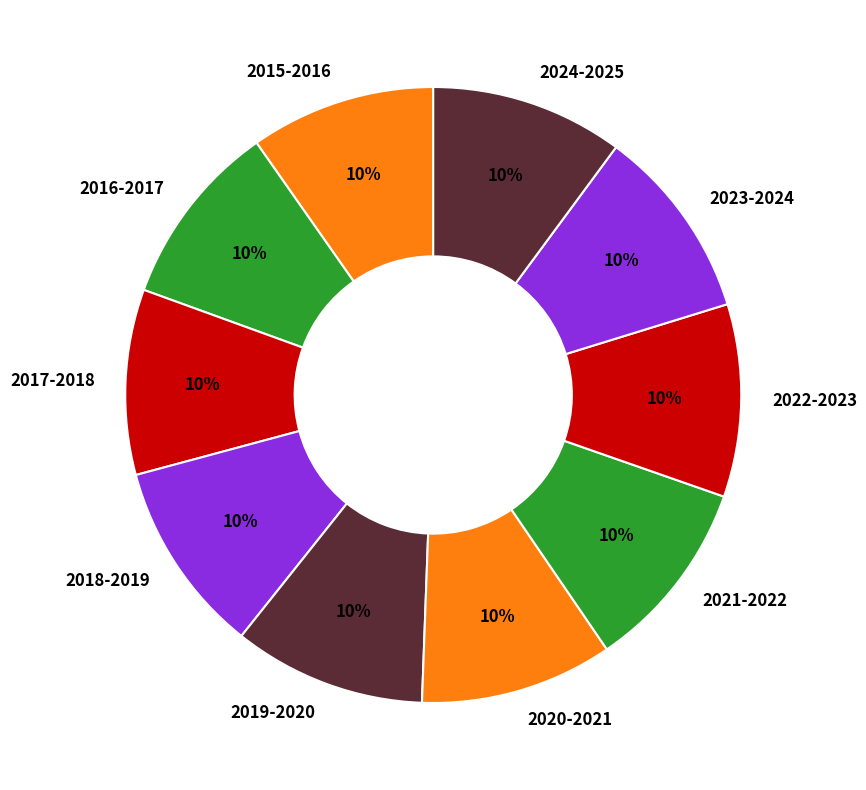

Approximately how many times larger is the value at 2018-2019 compared to 2017-2018?

1.0